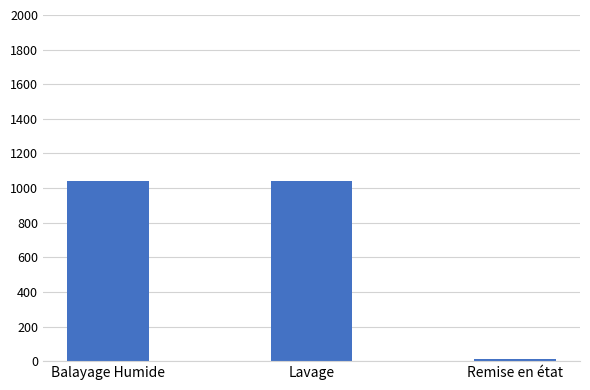

What is the label of the 3rd bar from the left?

Remise en état